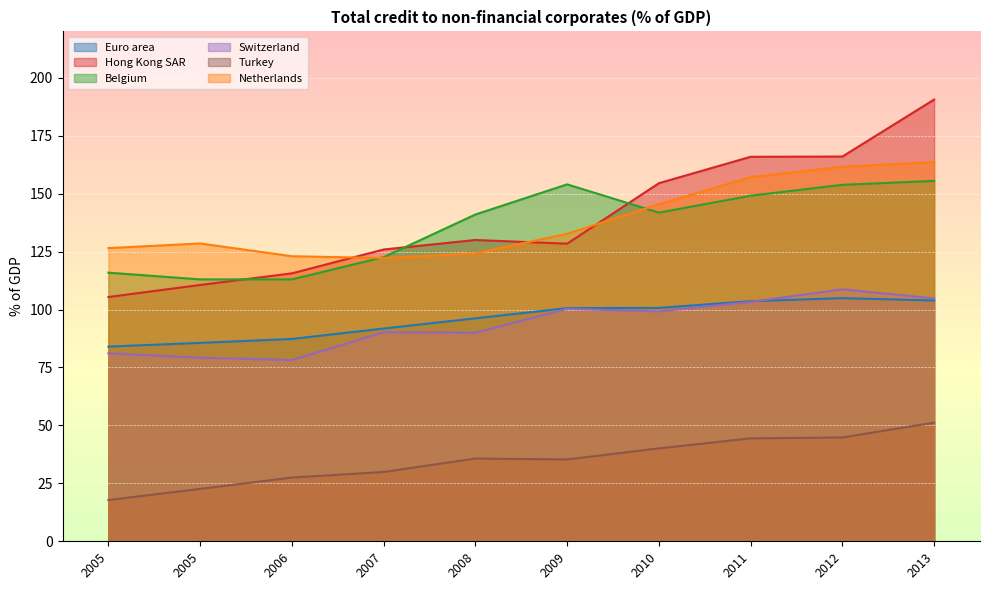

Which series has the widest spread of values?

Hong Kong SAR